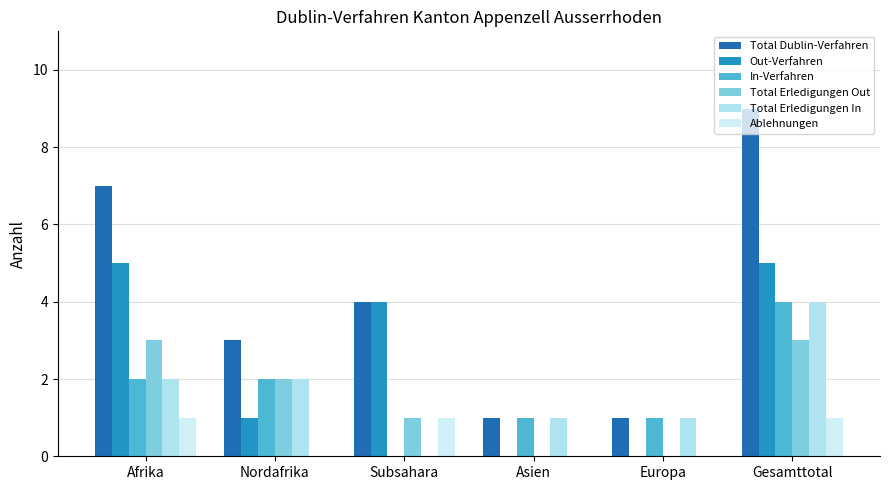

What are all the series names shown in the legend?

Total Dublin-Verfahren, Out-Verfahren, In-Verfahren, Total Erledigungen Out, Total Erledigungen In, Ablehnungen